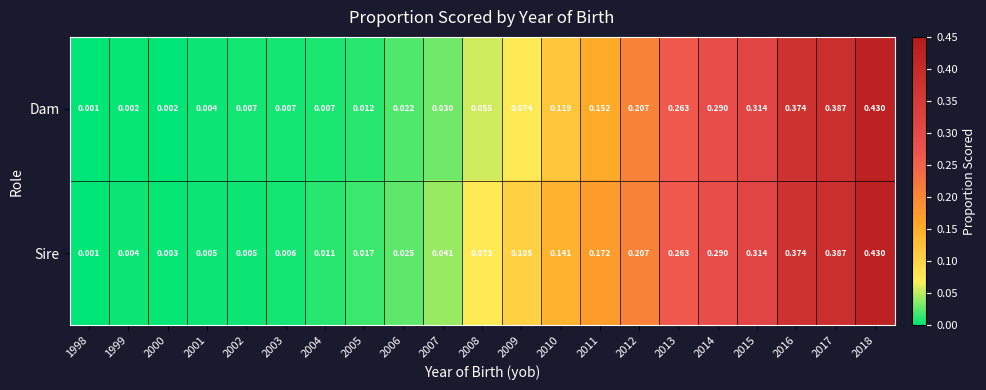

Which label corresponds to the smallest value in the chart?

1998